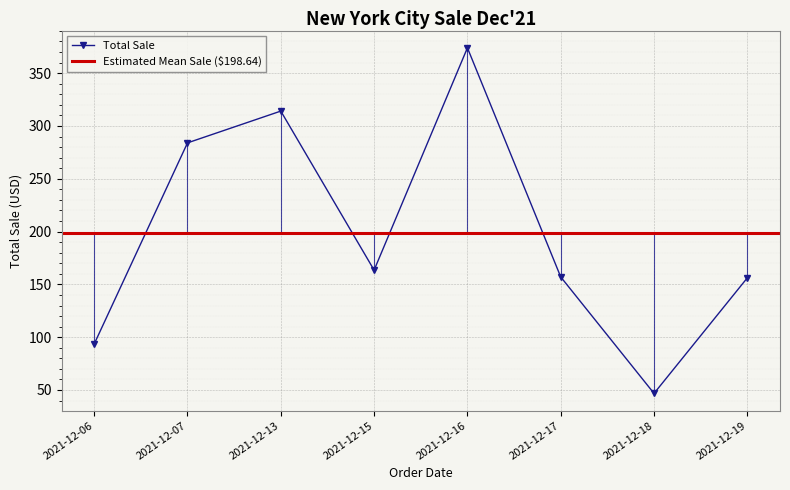

True or false: there are more than 2 points higher than both neighbors.

False